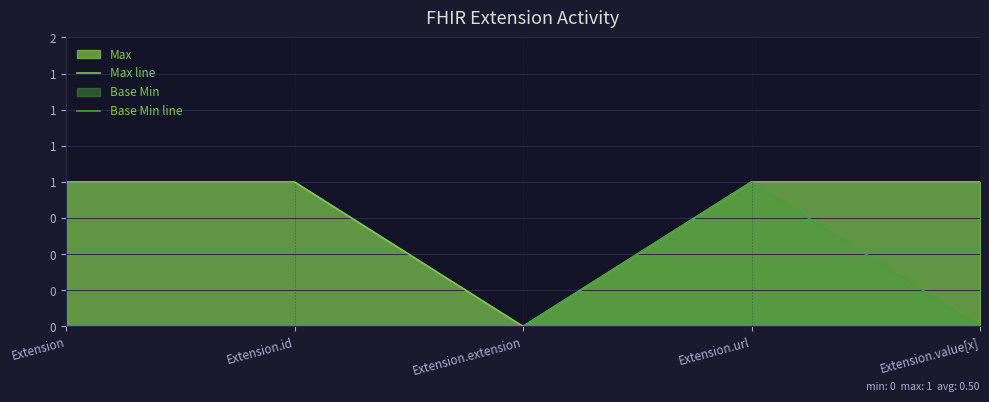

What is the label of the 5th point from the right?

Extension